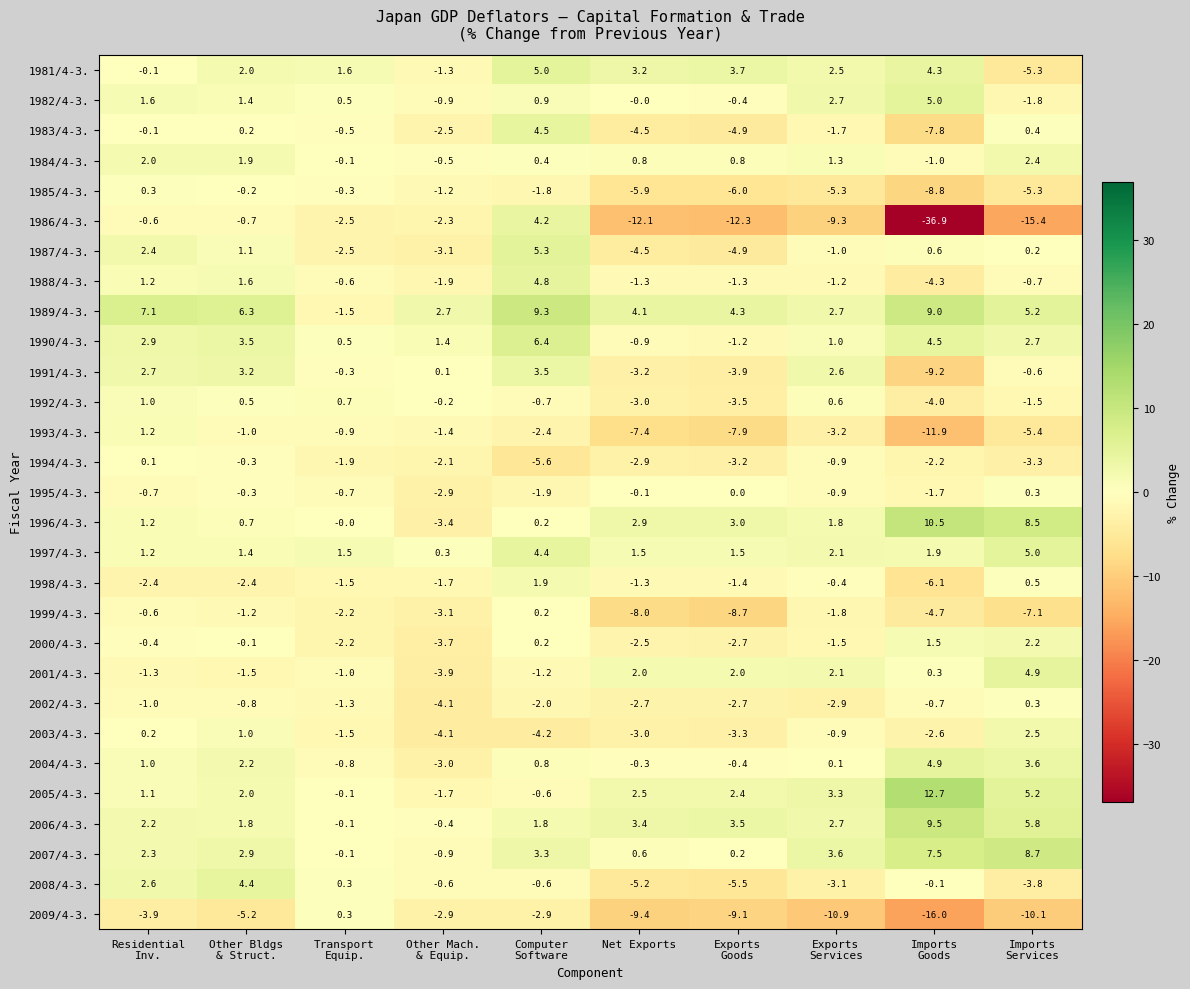

Which series has the largest range (max minus min)?

1986/4-3.